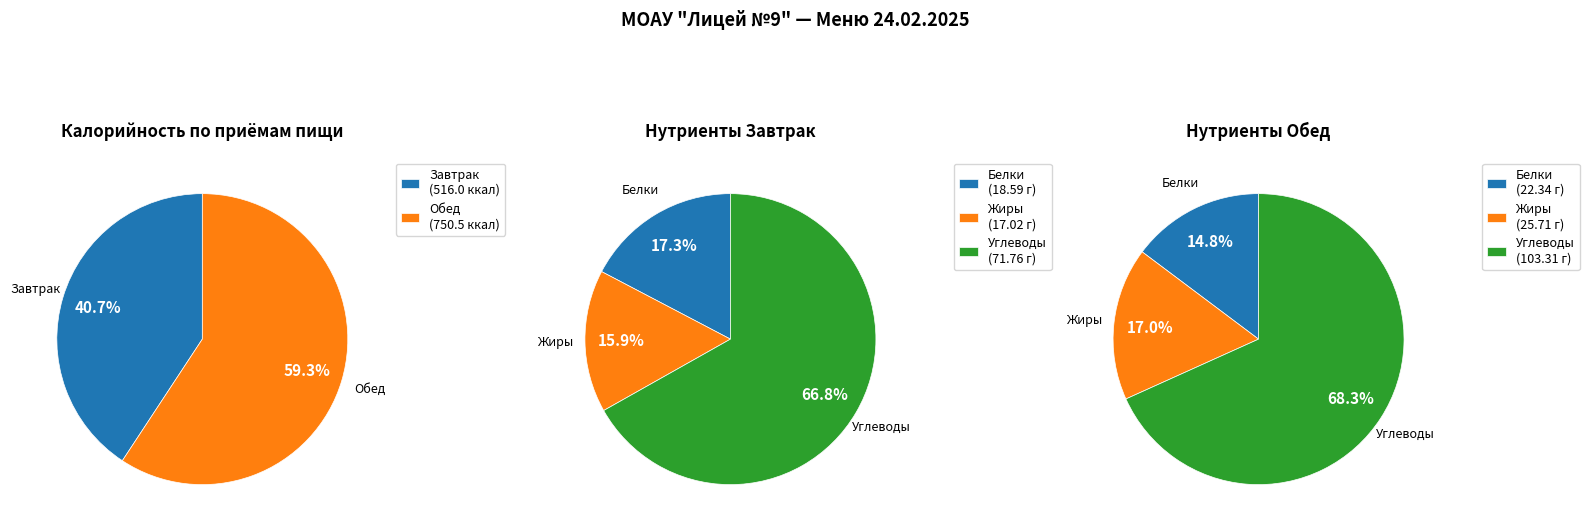

To the nearest percent, what portion does Завтрак represent?

41%